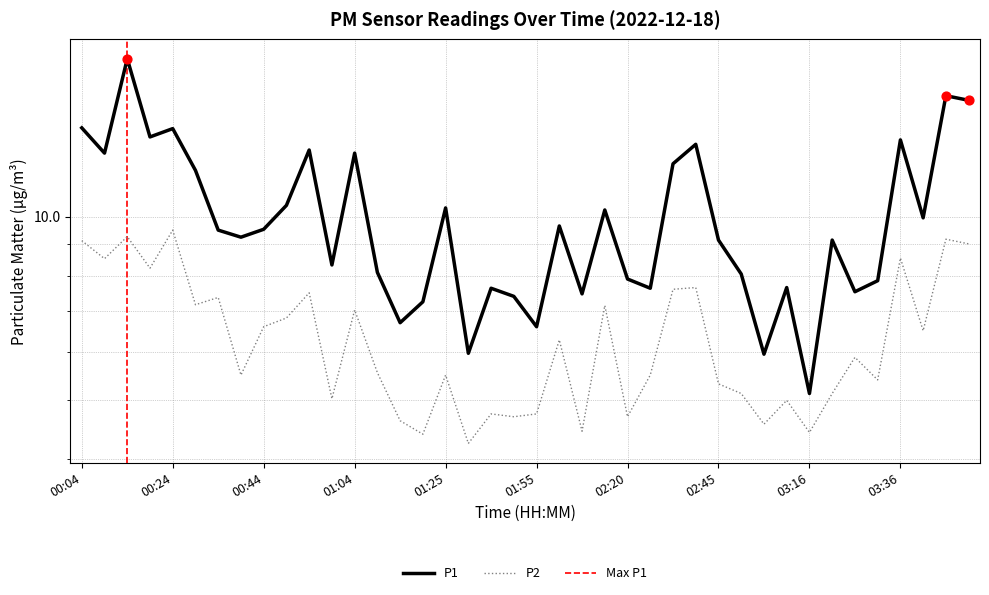

Which series has the largest total across all categories?

P1